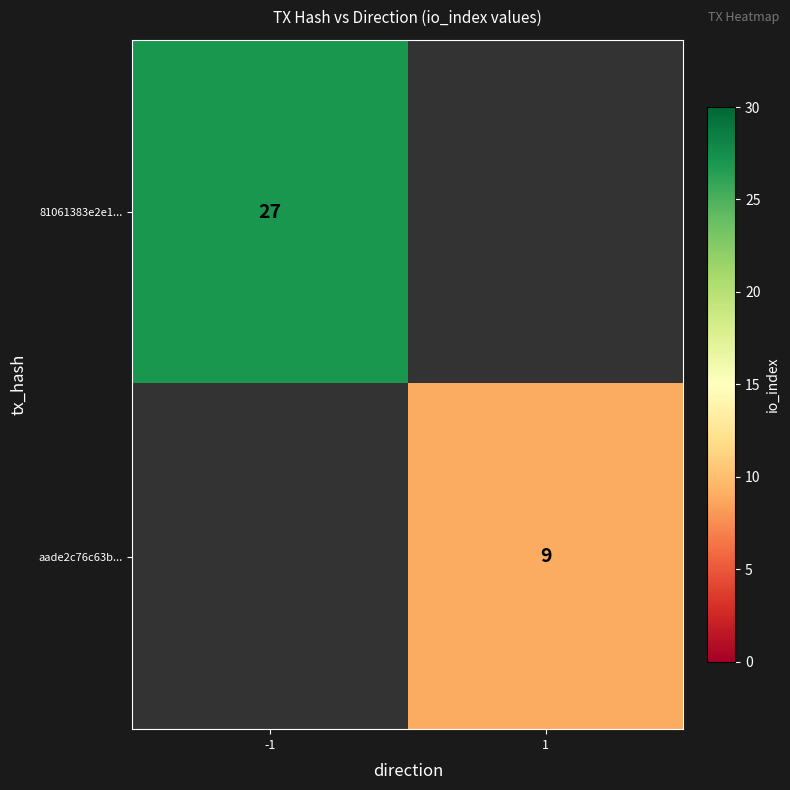

True or false: 81061383e2e1... has a value of 27 at -1.

True